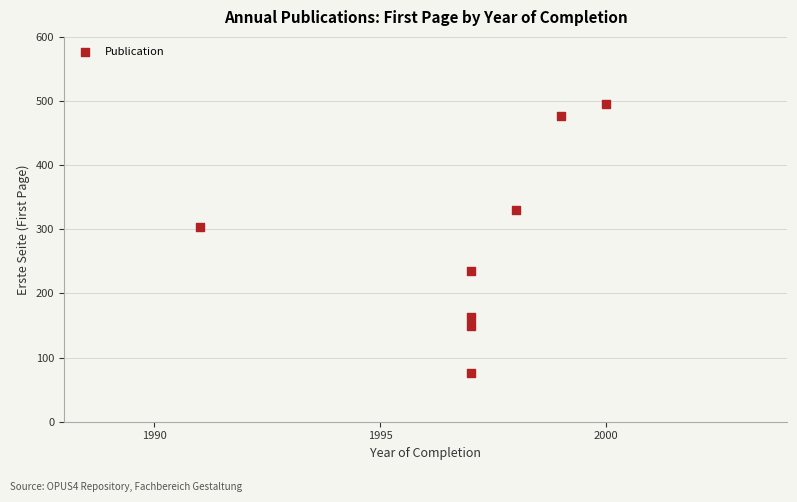

What is the average Y value?

278